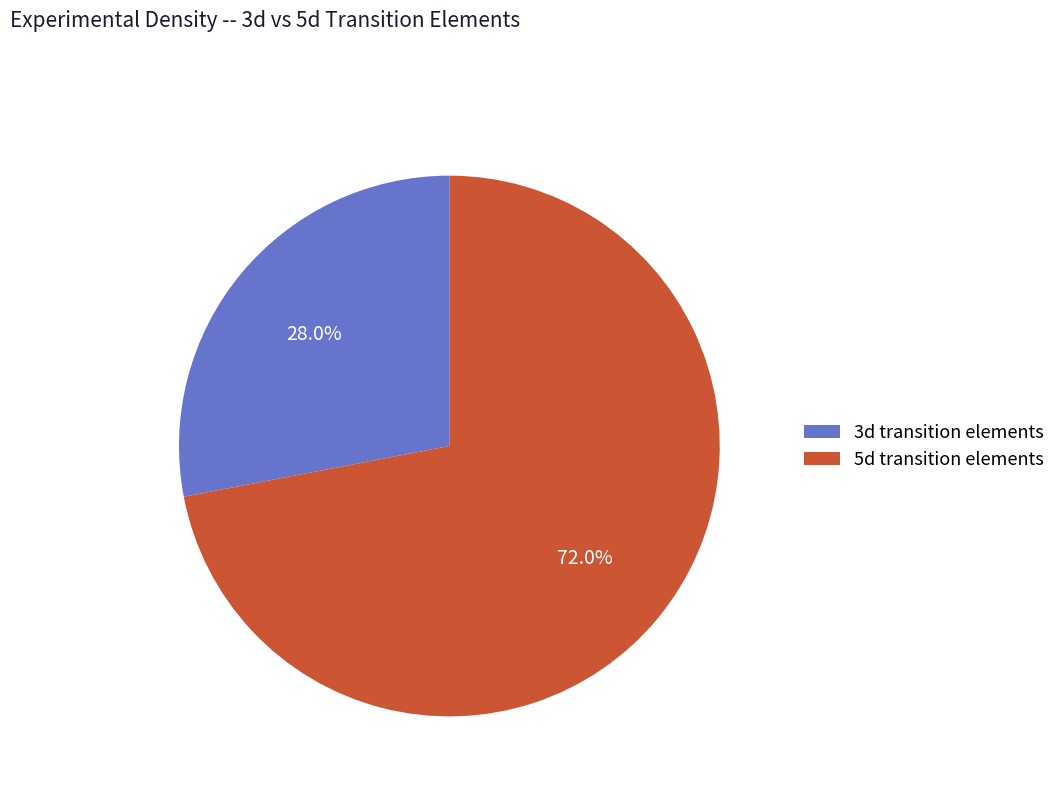

Approximately how many times larger is the value at 3d transition elements compared to 5d transition elements?

0.4